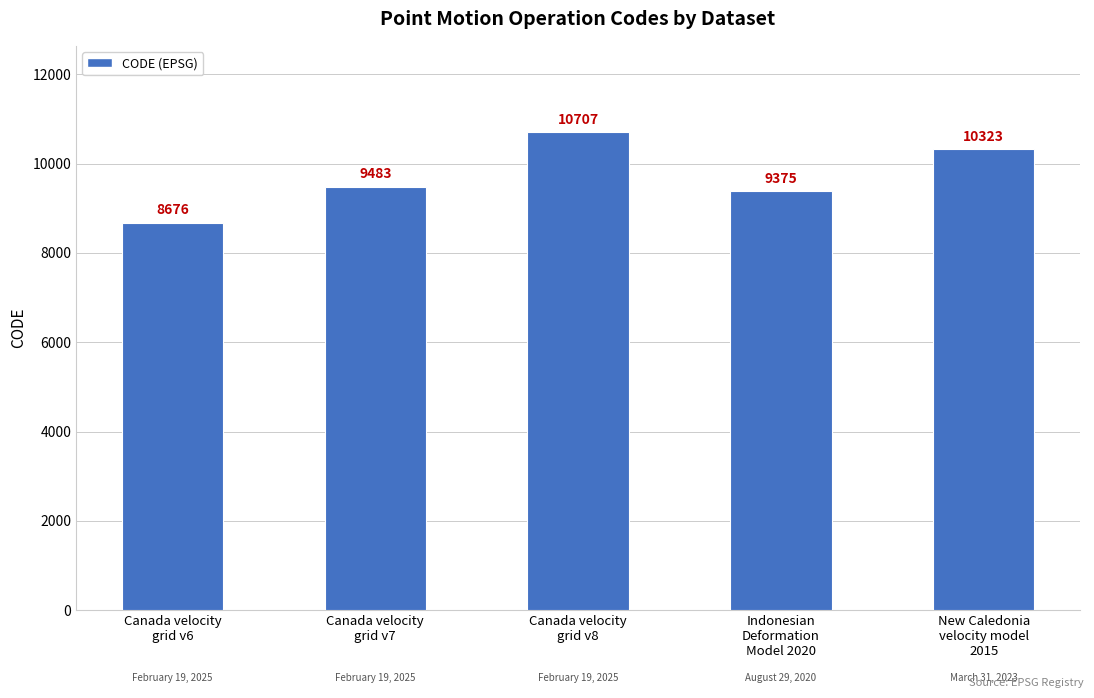

What is the label of the 1st bar from the left?

Canada velocity
grid v6